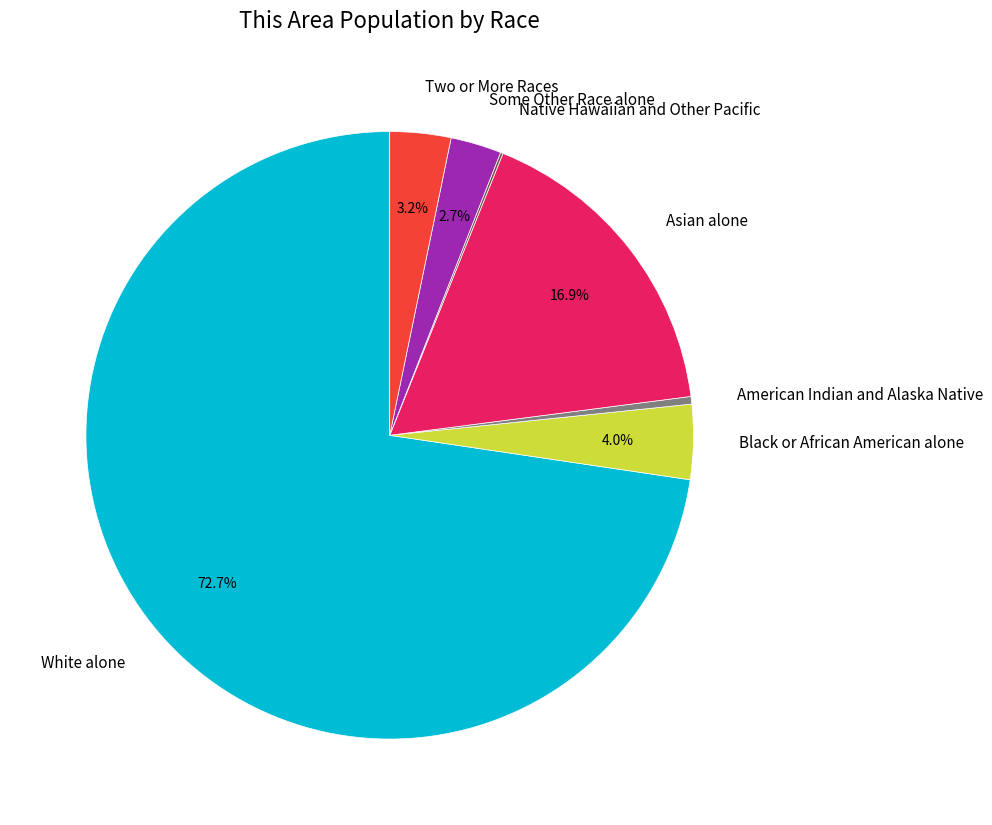

Is there any slice that represents more than half of the pie?

Yes